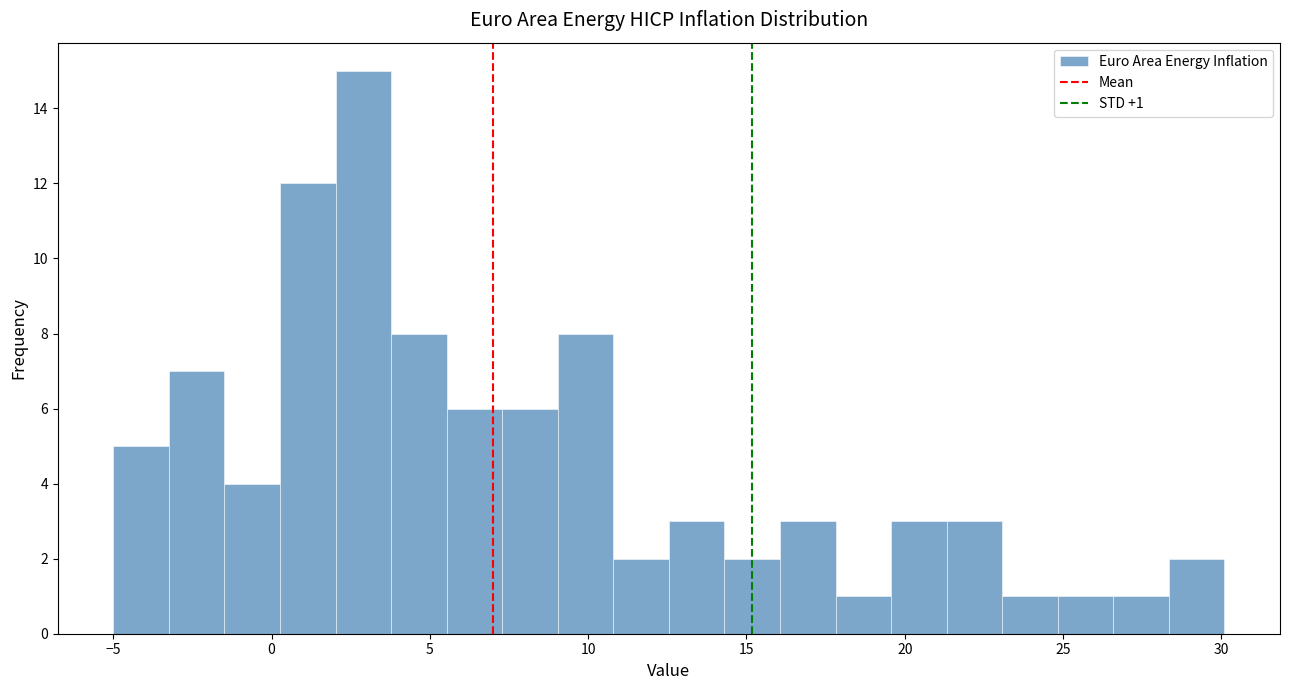

Read against the x-axis, roughly where is the centre of the tallest bar?

3.0